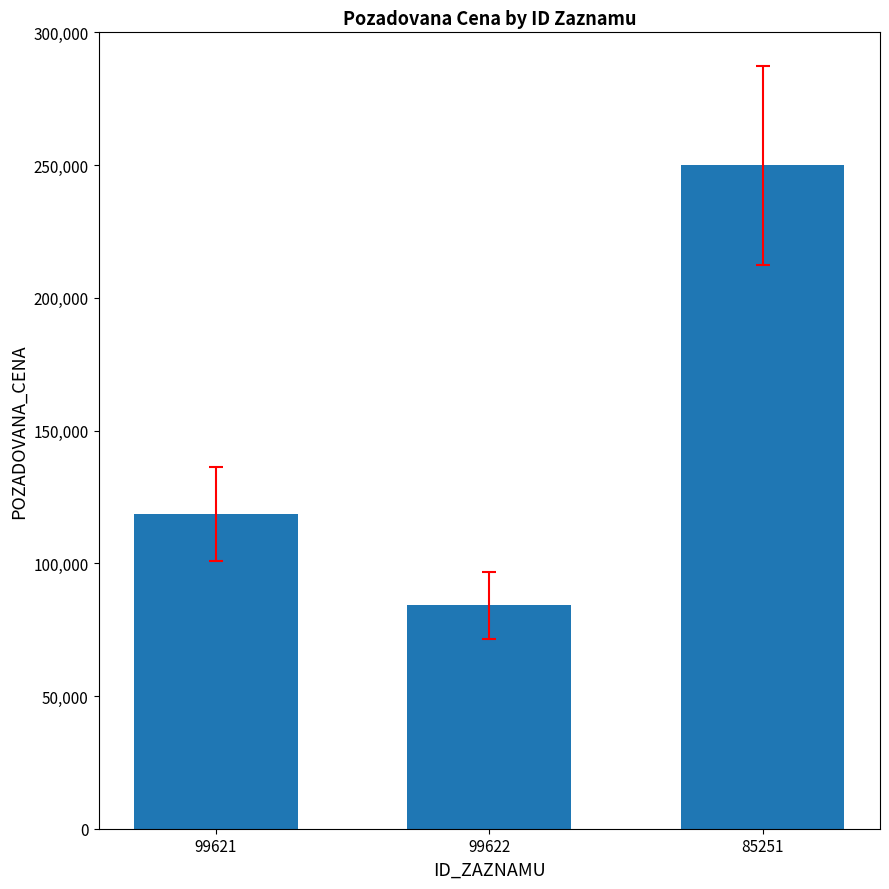

At which category does the chart reach its peak across all series?

85251